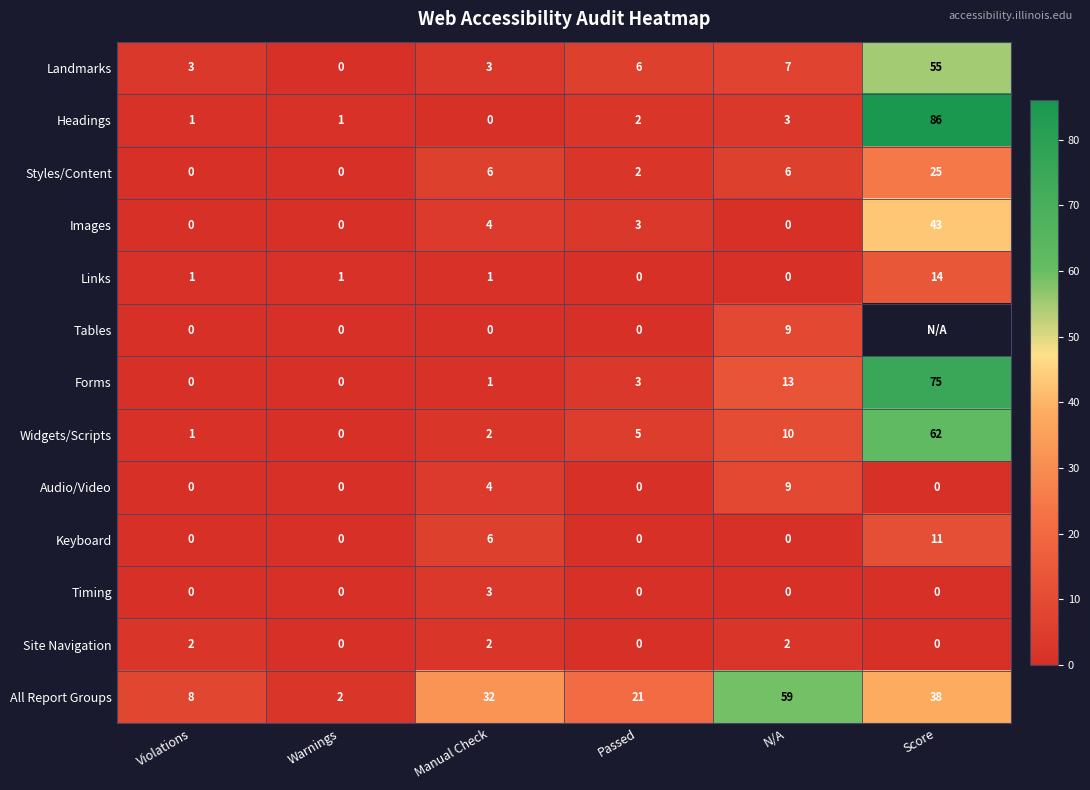

Rank the categories by Widgets/Scripts value from highest to lowest.

Score, N/A, Passed, Manual Check, Violations, Warnings